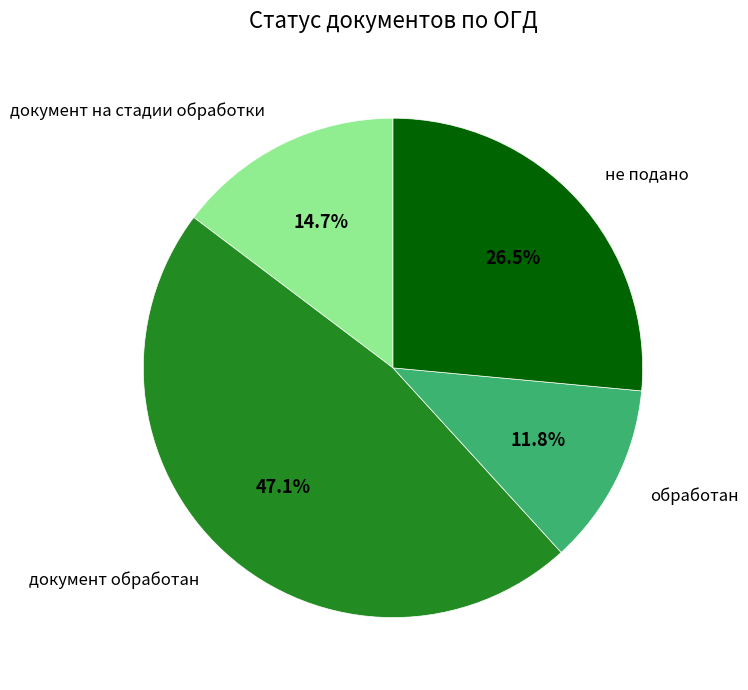

Is there any slice that represents more than half of the pie?

No